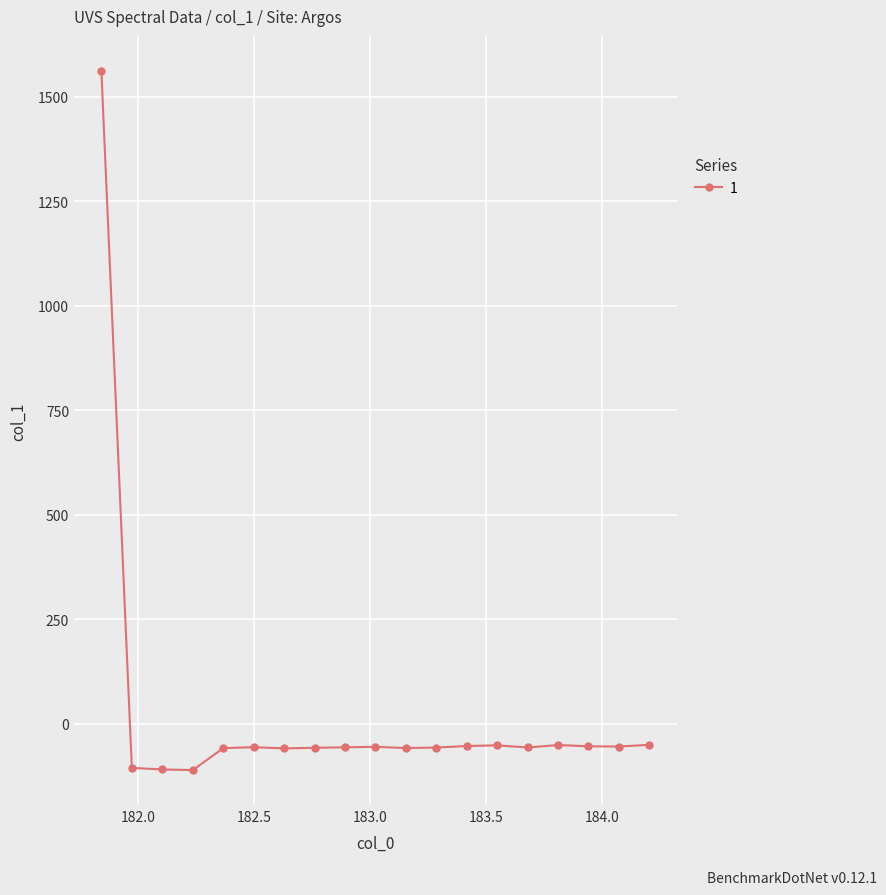

Count the number of data series in this chart.

1